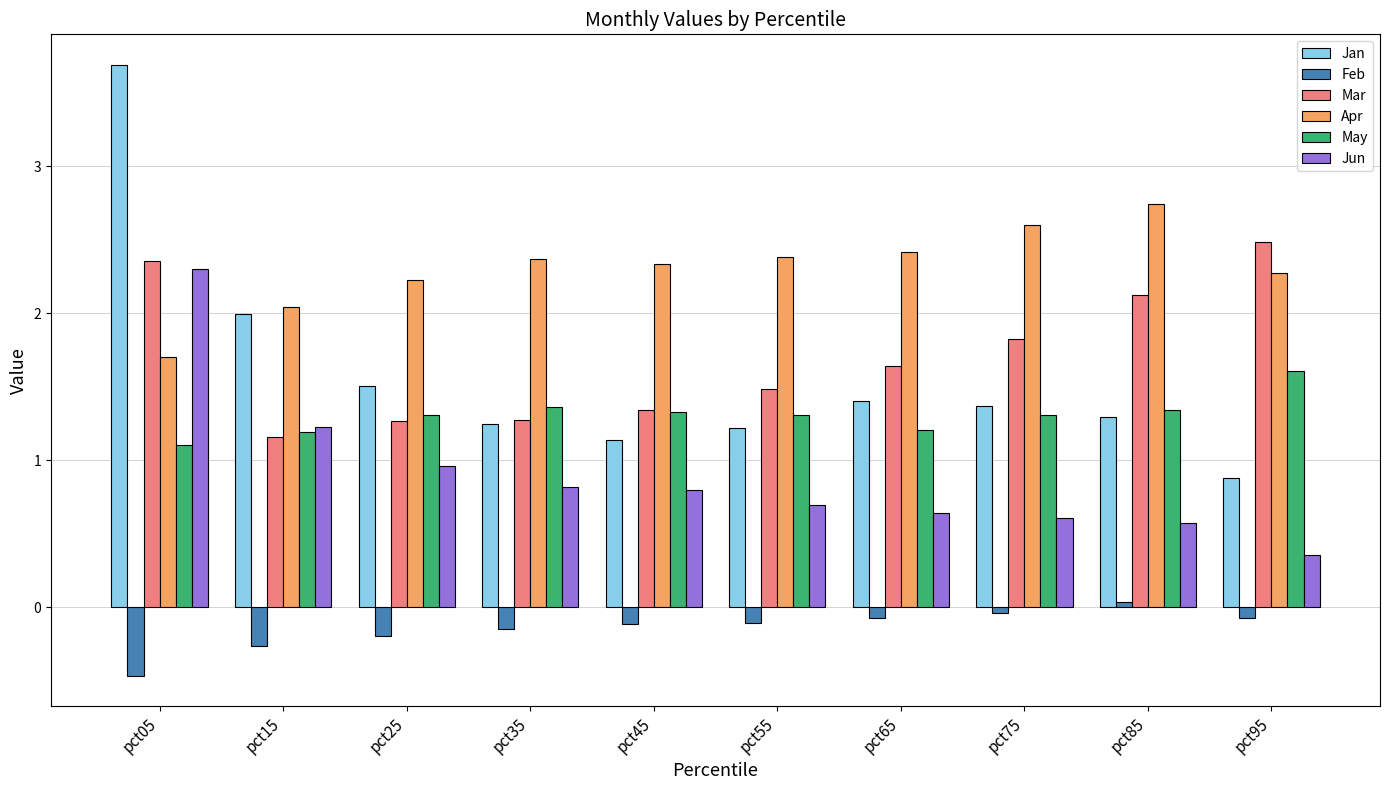

Are the bars grouped side by side (vs. stacked)?

Yes